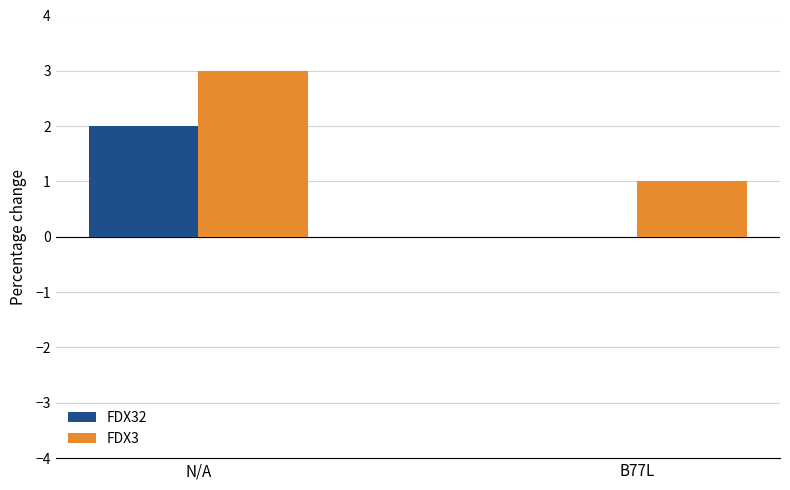

Reading left to right, extract all data points from this chart.

FDX32: 2	0
FDX3: 3	1